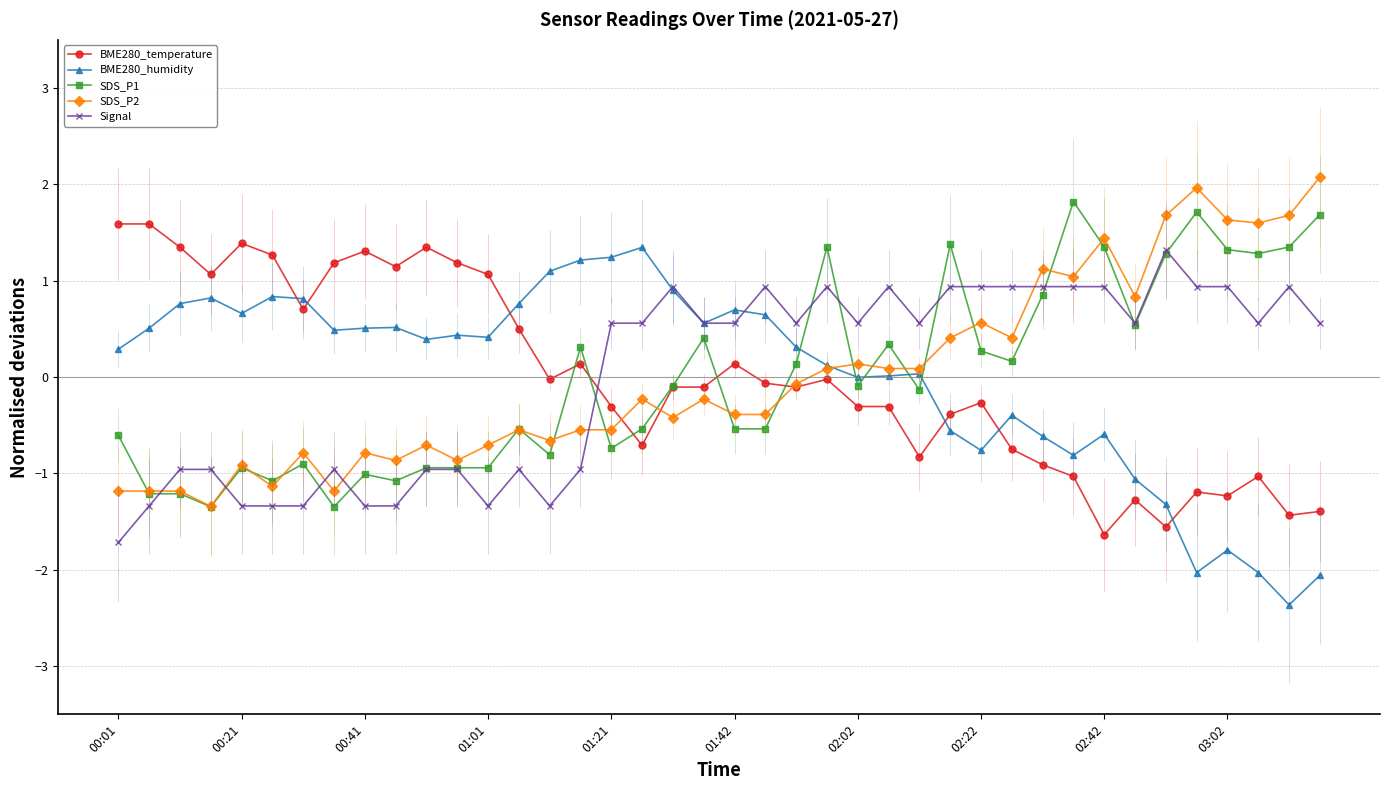

After their last crossing, which series has the higher values: BME280_temperature or BME280_humidity?

BME280_temperature